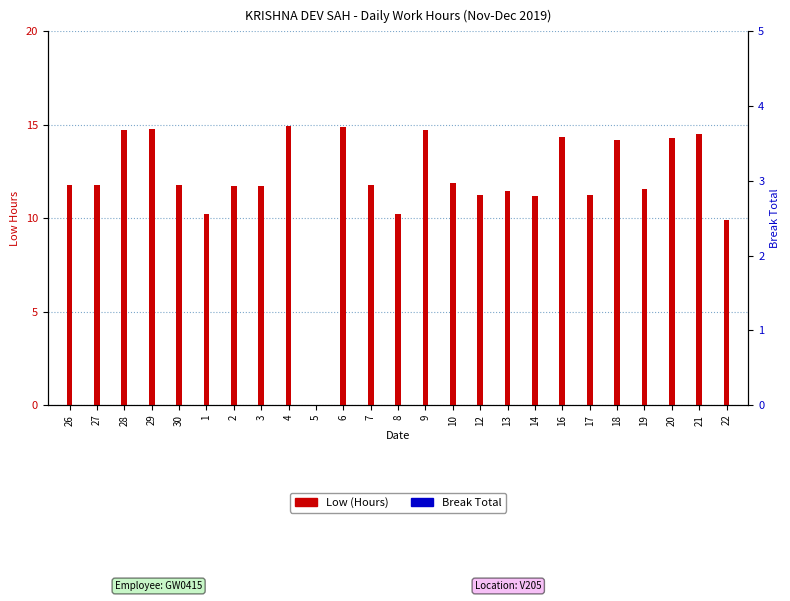

At which label does Low (Hours) first exceed 11?

26